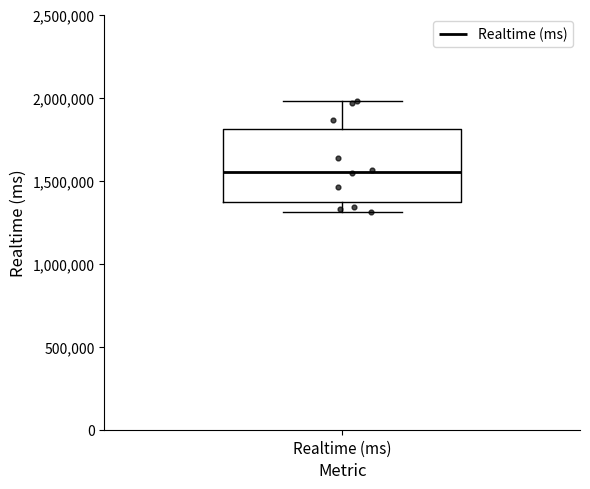

Where does the upper whisker of the box for Realtime (ms) end on the y-axis? The values are not printed on the chart, so give them approximately, as read against the axis.

2000000